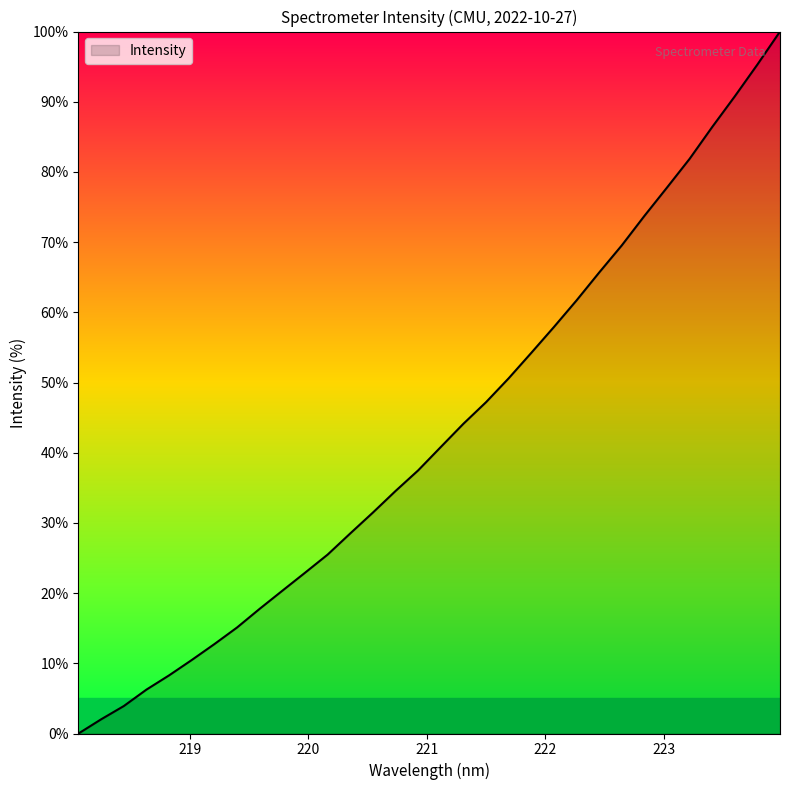

What is the maximum value shown in the chart?

100.0